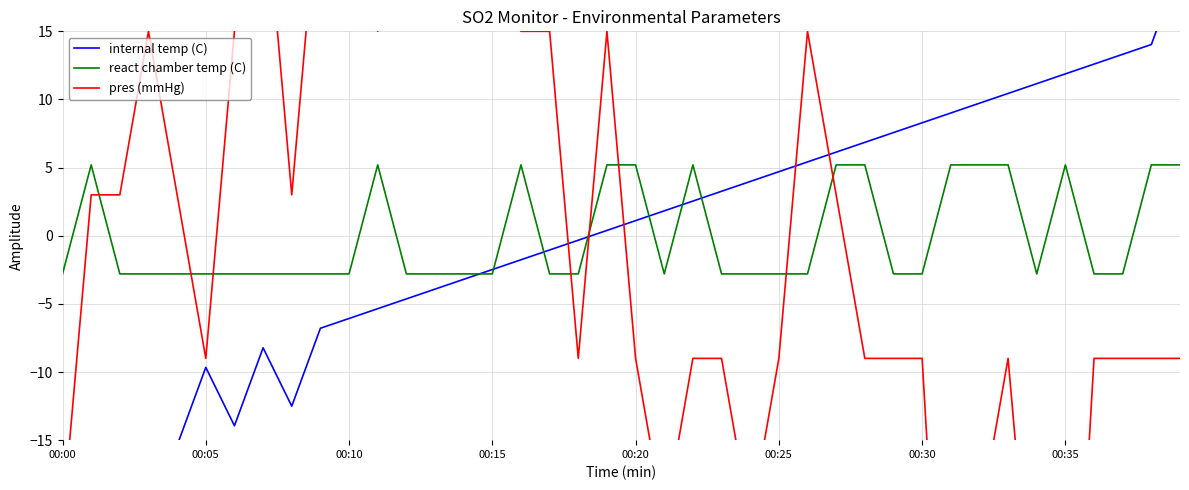

What is the label of the 38th point from the left?

37